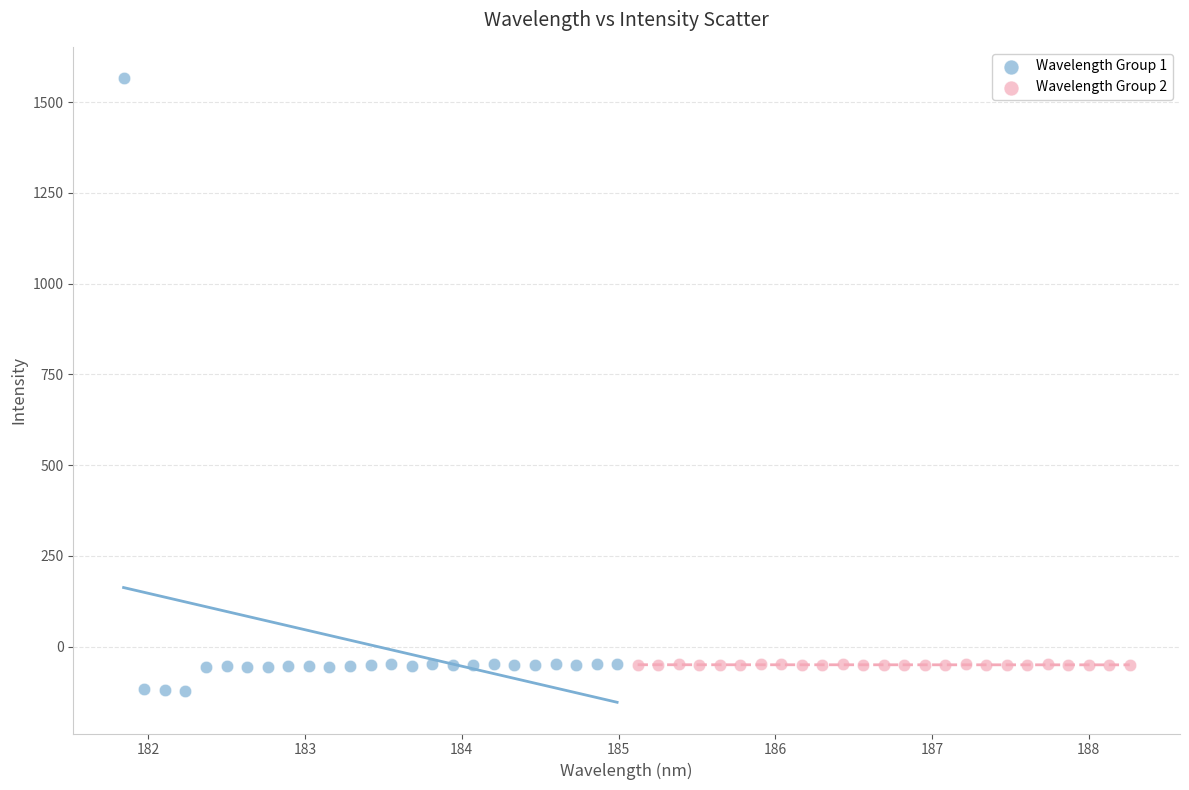

Which series has the largest Y range (max minus min)?

Wavelength Group 1